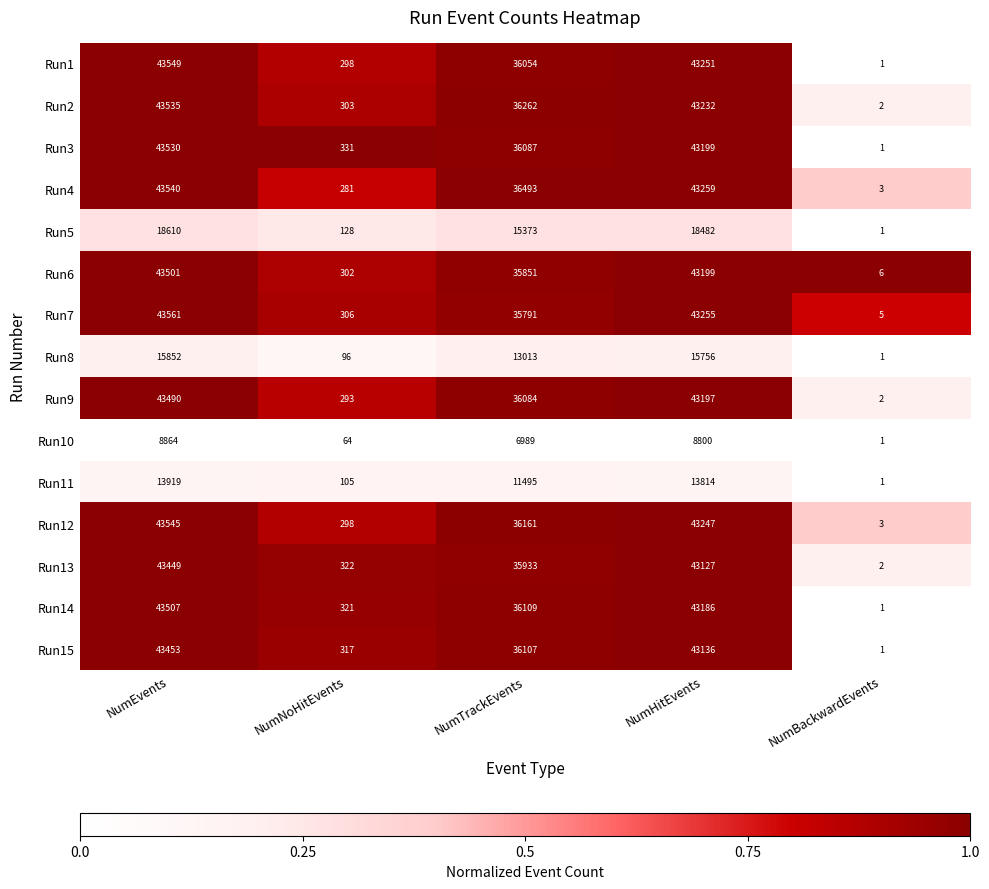

True or false: Run14 has a value of 560 at NumNoHitEvents.

False